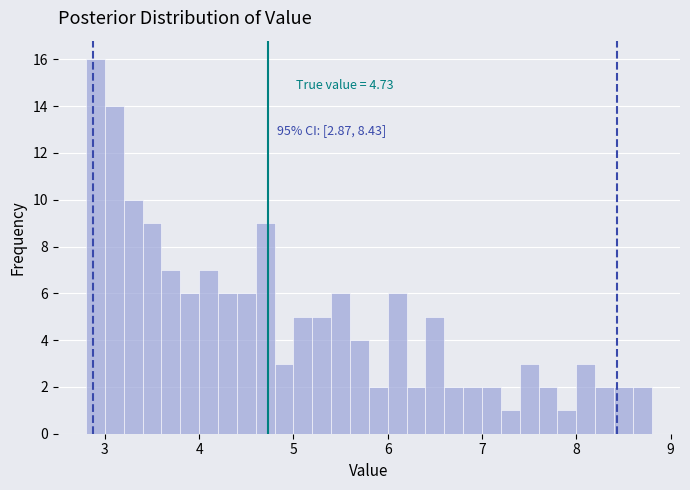

Around what value on the x-axis is the tallest bar? Give the approximate position of its centre, as read against the axis.

2.9